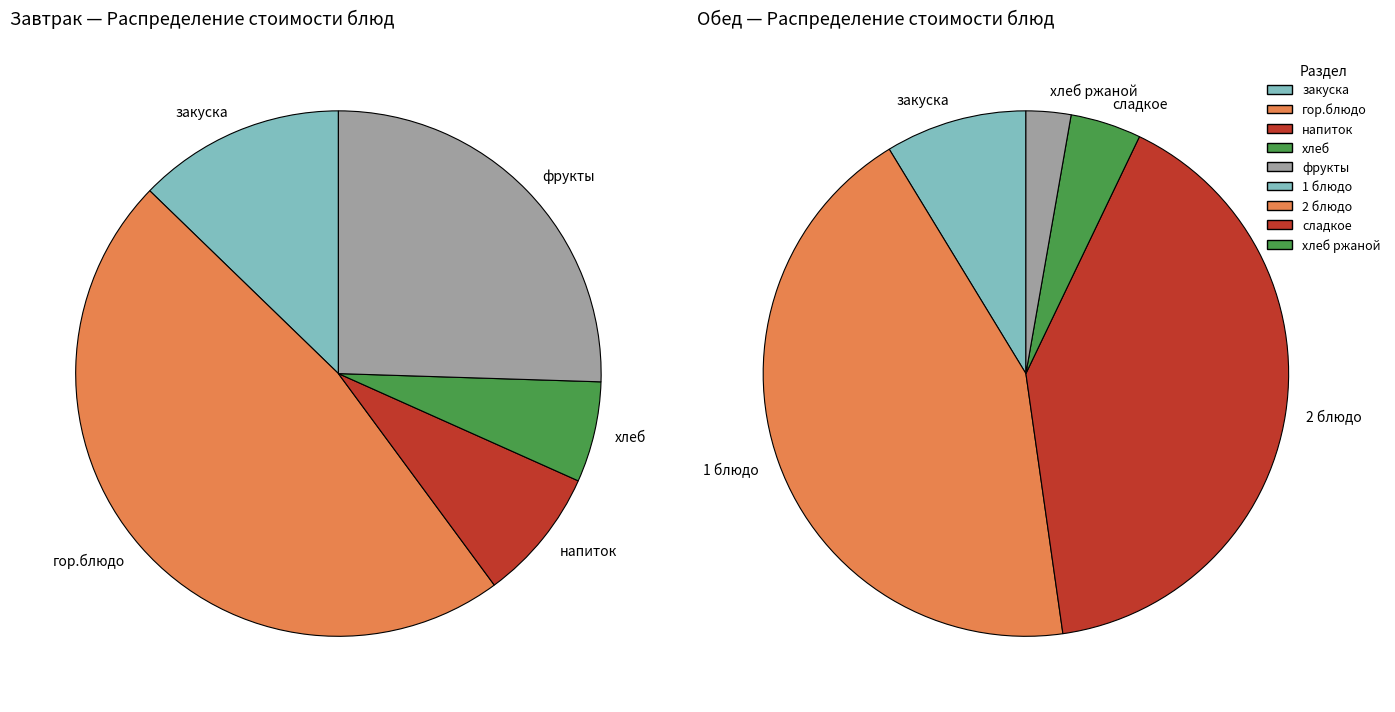

Do 2 and 3 together represent more than half of the pie?

No